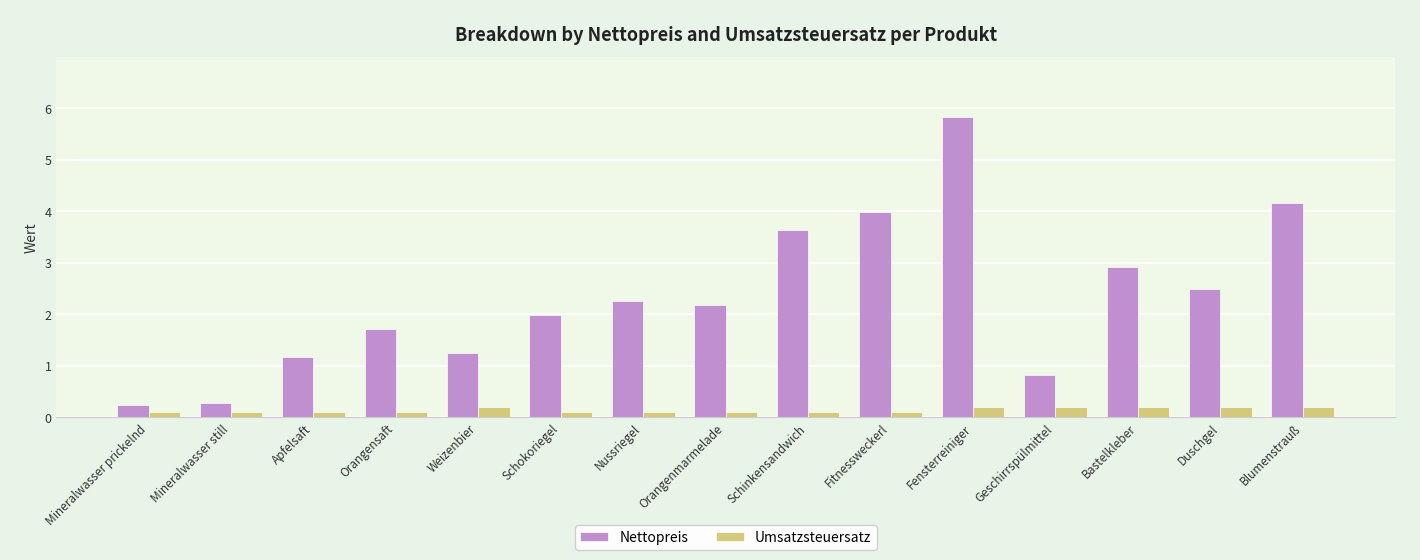

Count the Umsatzsteuersatz values in the range 0 to 1.

15